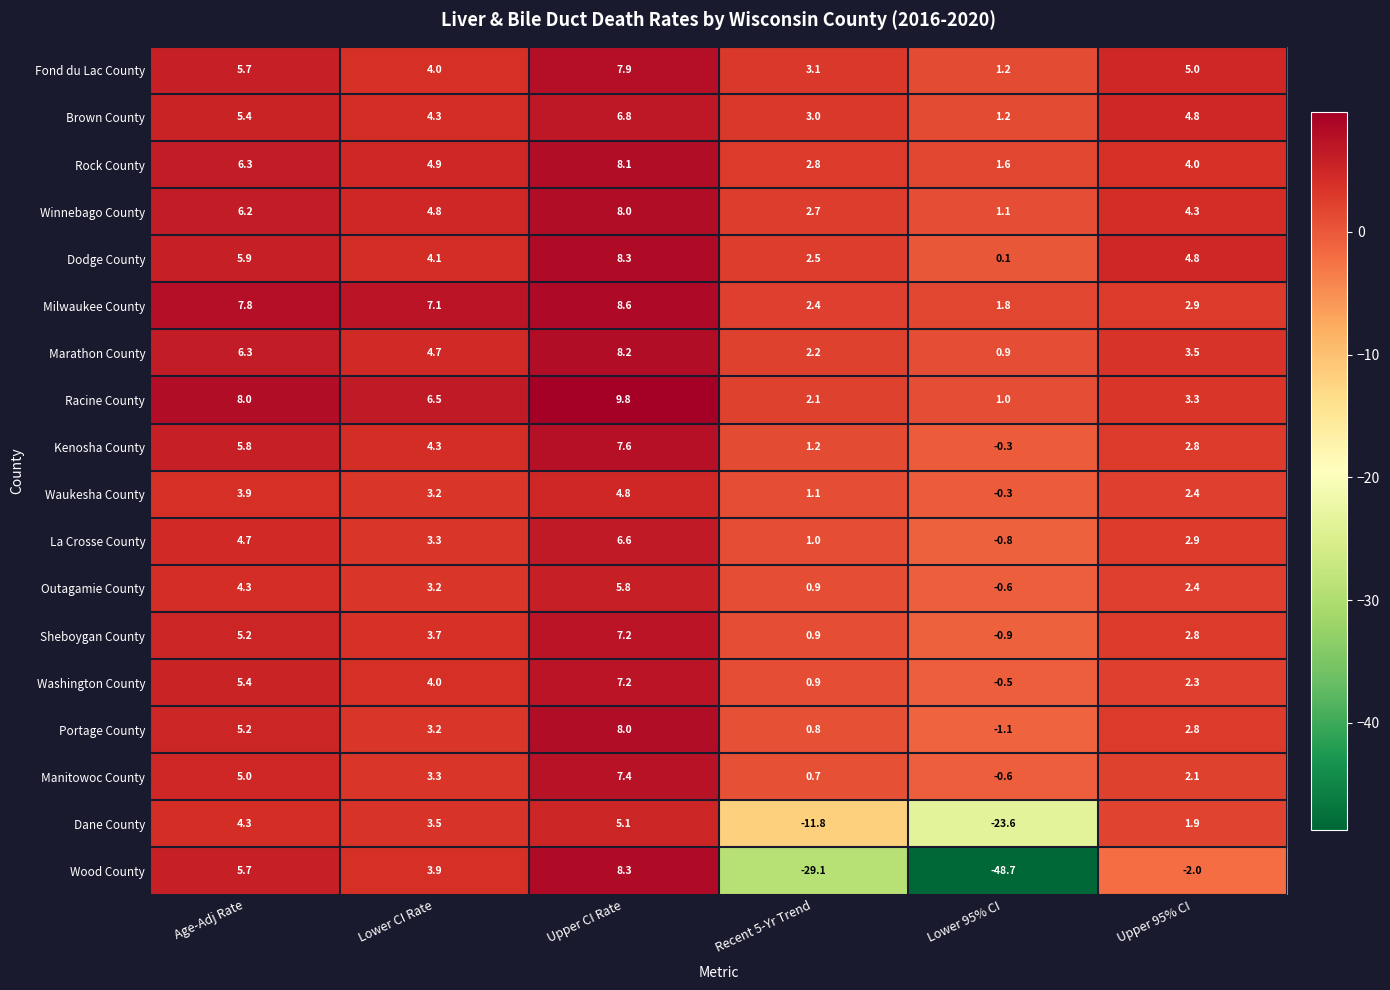

How many categories are shown in the chart?

6